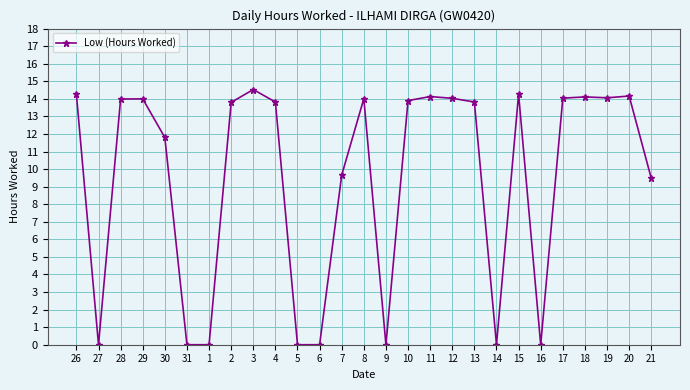

True or false: there are more than 2 points higher than both neighbors.

True